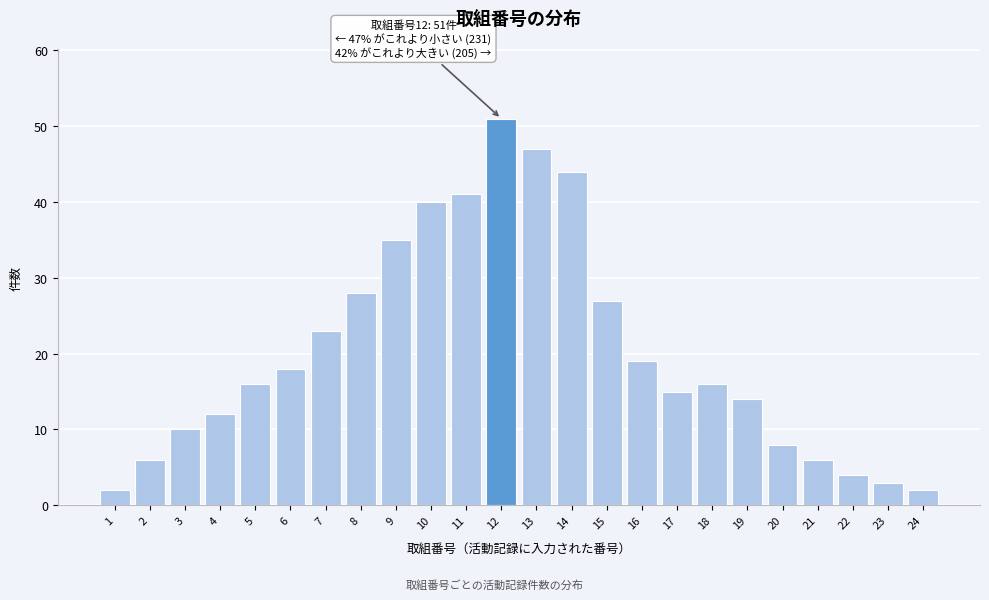

Reading left to right, transcribe all the data shown in this chart.

2	6	10	12	16	18	23	28	35	40	41	51	47	44	27	19	15	16	14	8	6	4	3	2